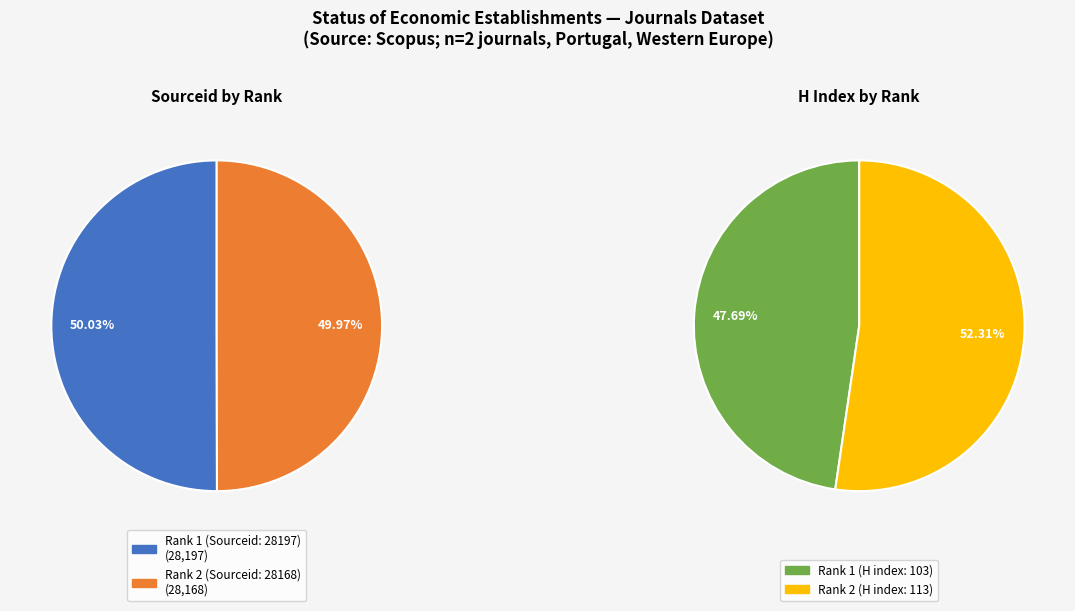

Count the number of slices in the pie.

2